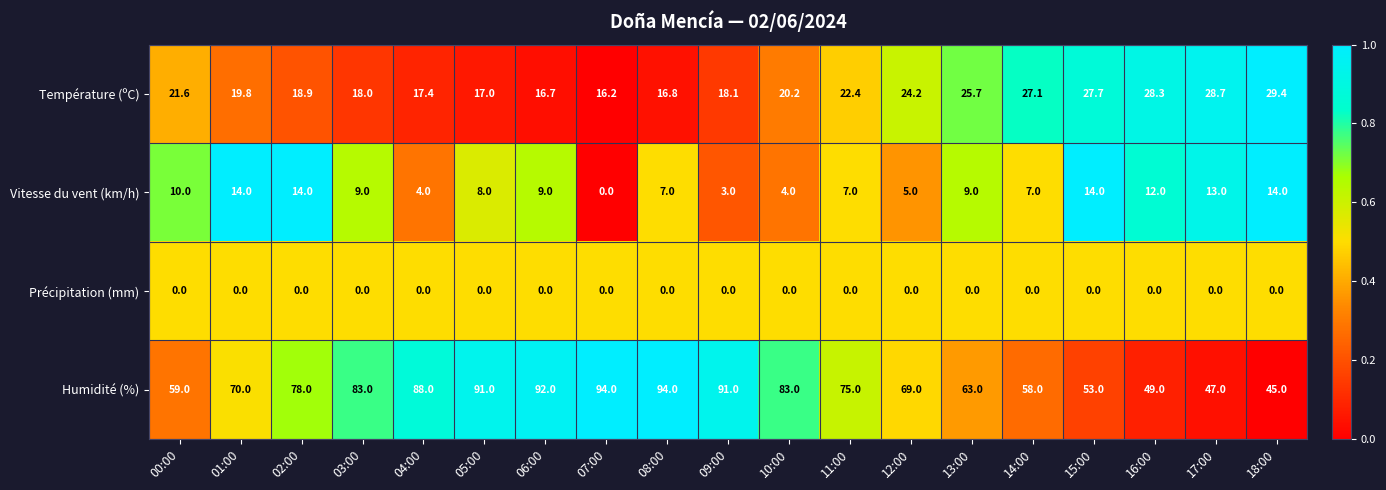

At which label does Vitesse du vent (km/h) reach its minimum?

07:00